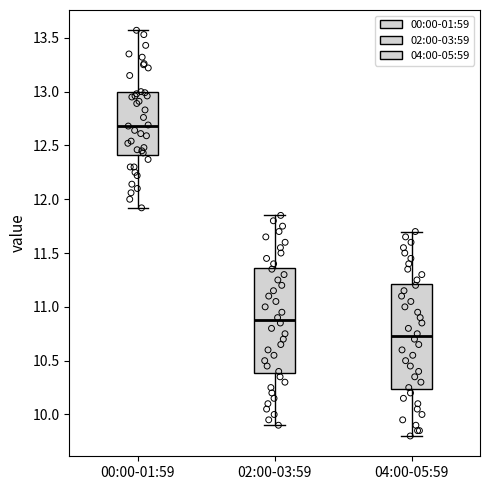

Reading left to right, transcribe this box plot: for each box, give where its median line is, the range the box spans, and where its two whiskers end, as read against the y-axis. The values are not printed on the chart, so give them approximately, as read against the axis.

00:00-01:59: median 12.70, box 12.40 to 13.00, whiskers 11.90 to 13.55
02:00-03:59: median 10.90, box 10.40 to 11.35, whiskers 9.90 to 11.85
04:00-05:59: median 10.75, box 10.25 to 11.20, whiskers 9.80 to 11.70